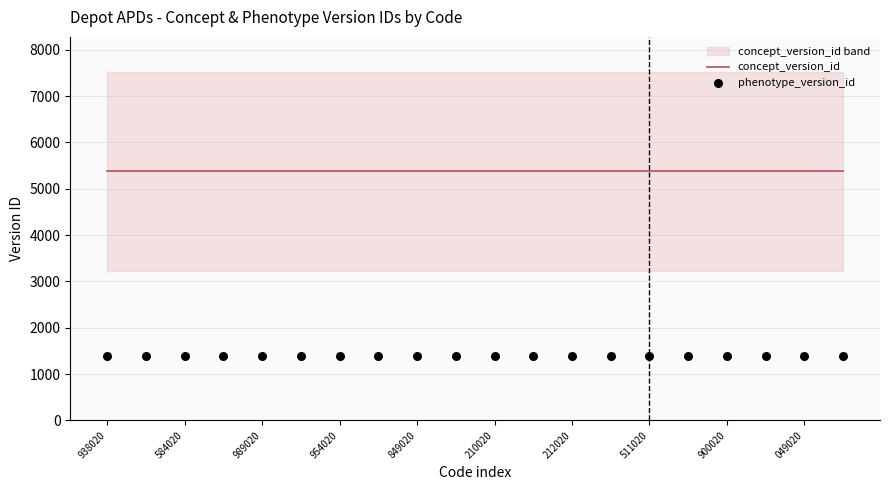

Is the value of concept_version_id at 12 greater than the value of phenotype_version_id at 210020?

Yes